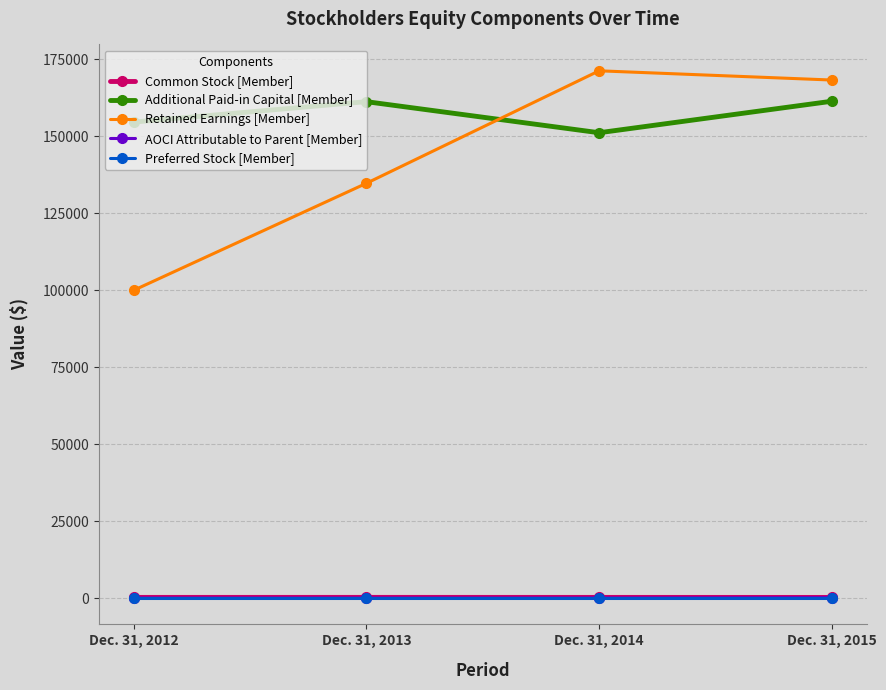

Which series has the largest range (max minus min)?

Retained Earnings [Member]